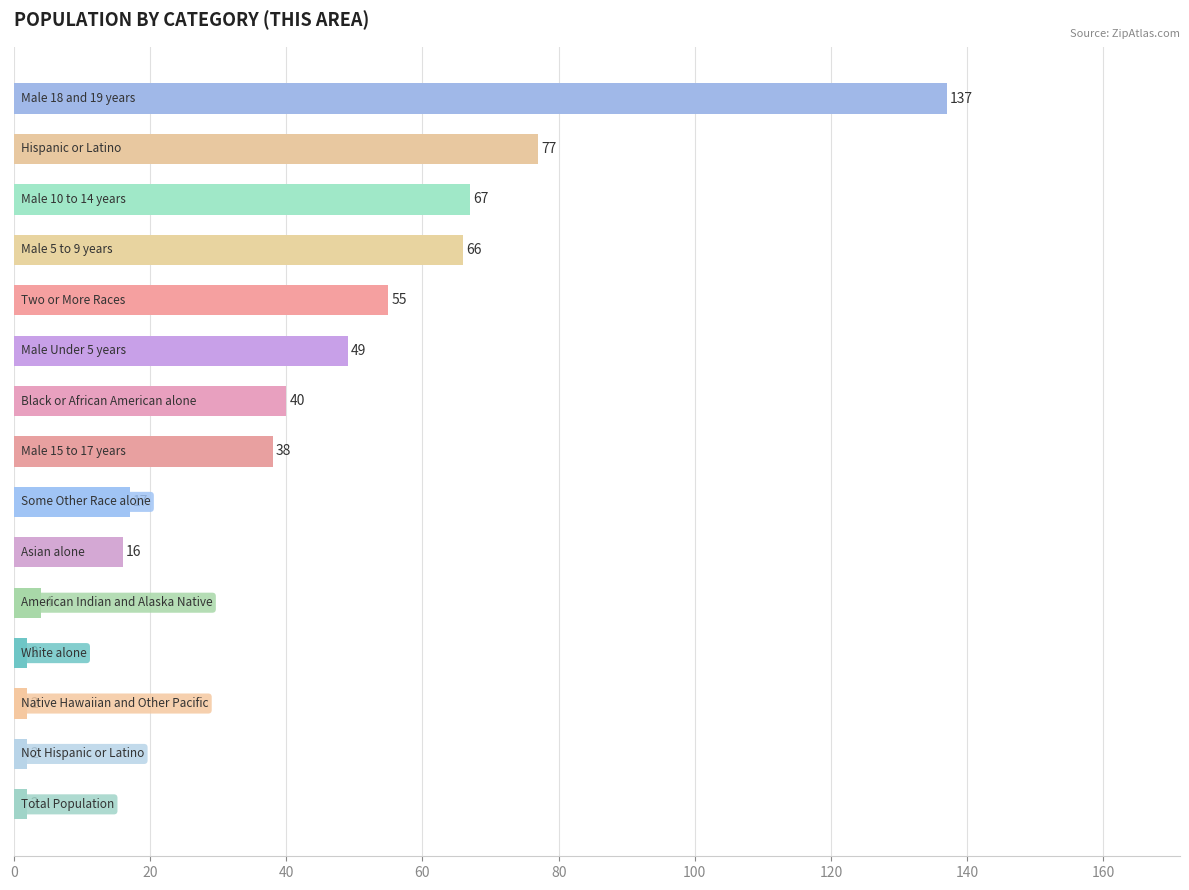

What is the value of the 12th bar from the top?

2